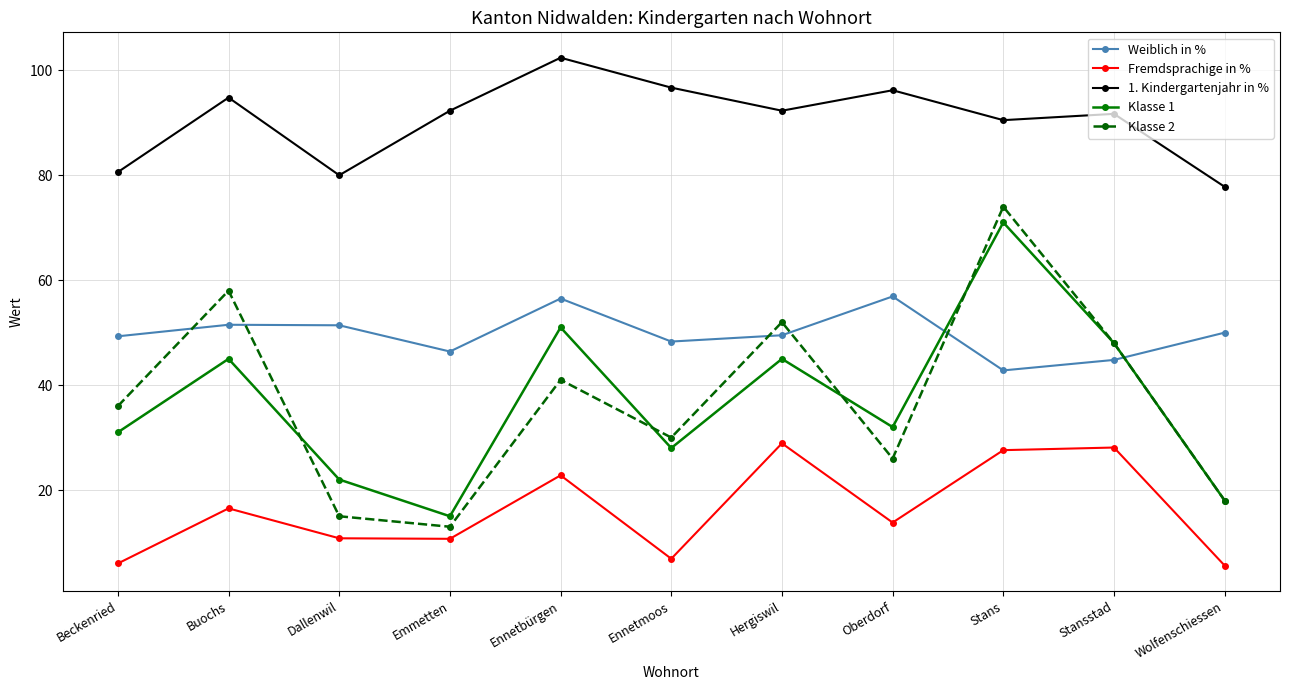

Is the value of Weiblich in % at Stansstad greater than the value of Klasse 2 at Emmetten?

Yes